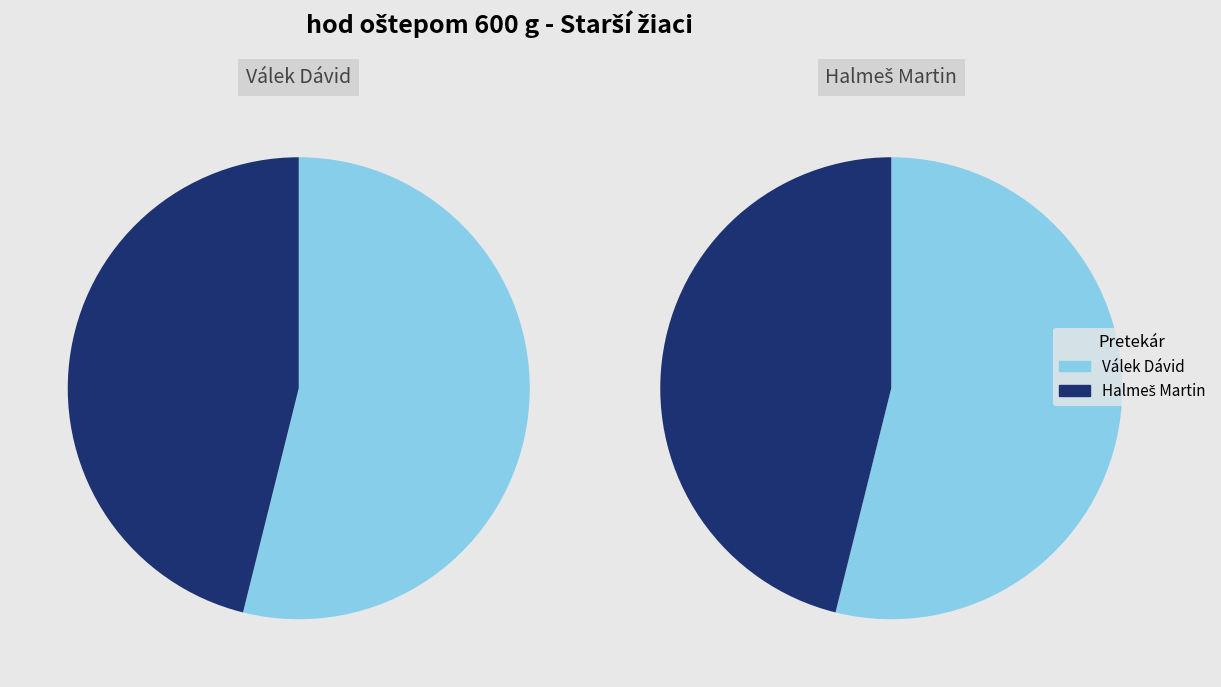

To the nearest percent, what is the average slice percentage?

50%